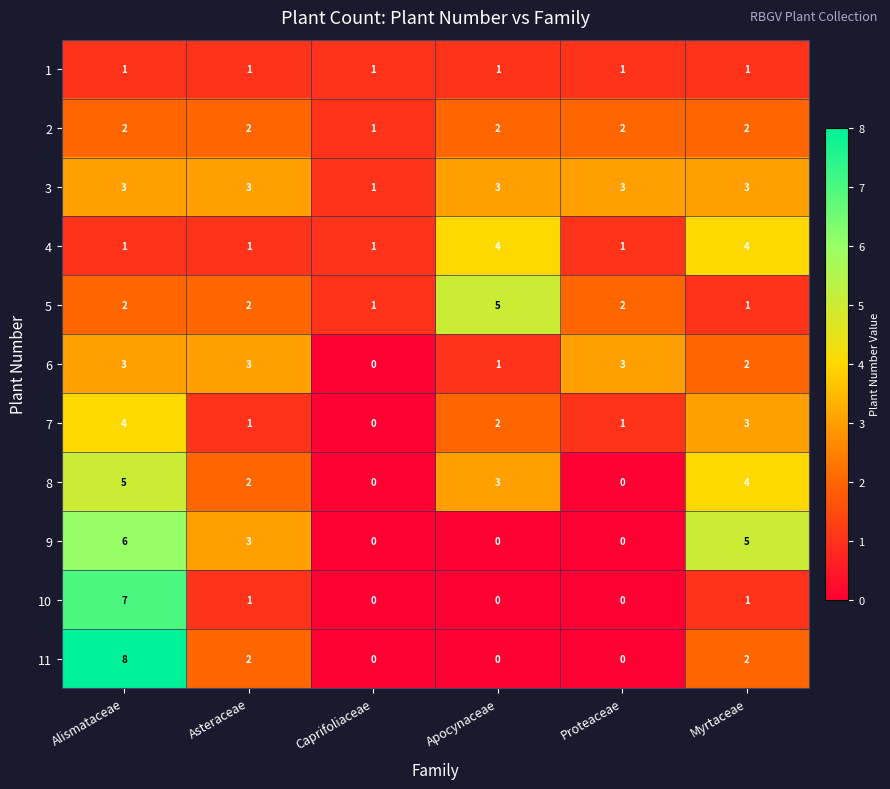

True or false: 6 has a value of 4 at Asteraceae.

False